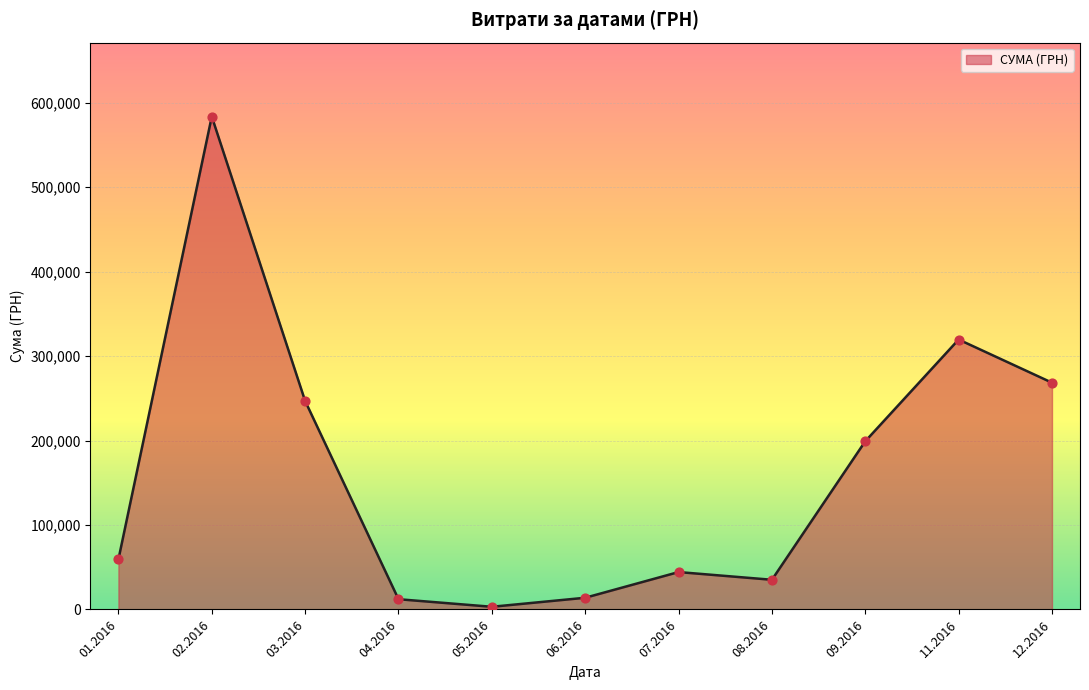

What is the change in value from 01.2016 to 08.2016?

-24092.9